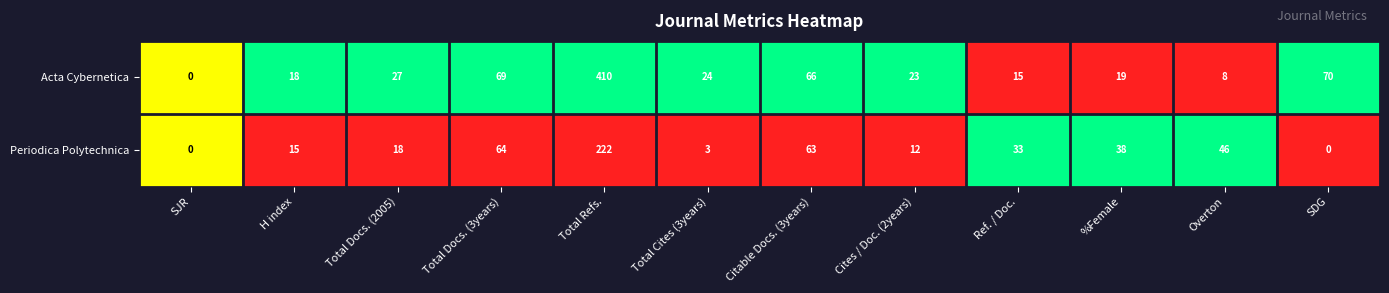

What is the total value across all series at Cites / Doc. (2years)?

35